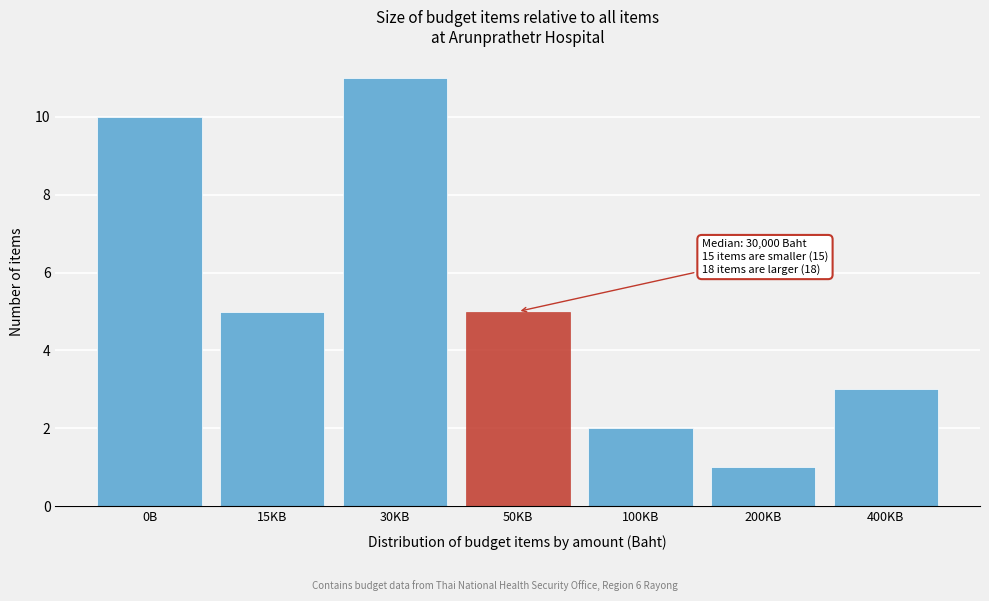

Reading left to right, what are all the values shown in this chart?

0B=10	15KB=5	30KB=11	50KB=5	100KB=2	200KB=1	400KB=3